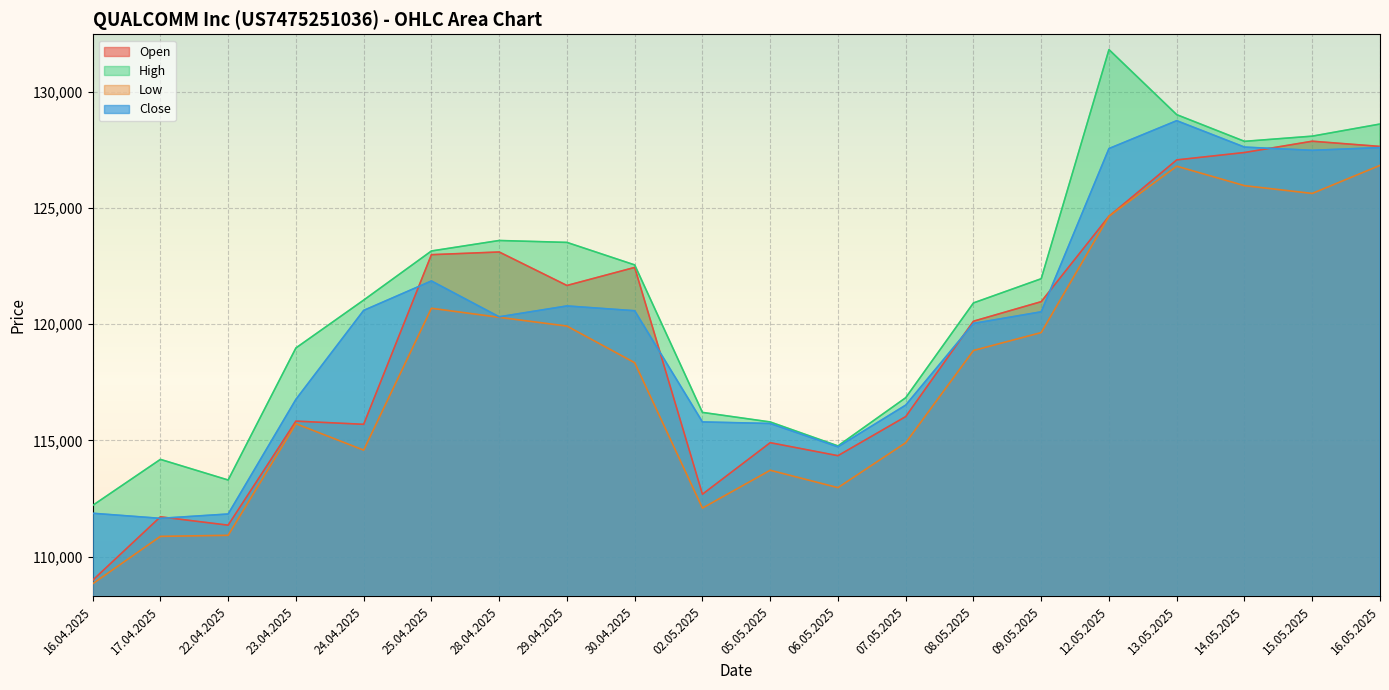

What is the minimum value shown in the chart?

108838